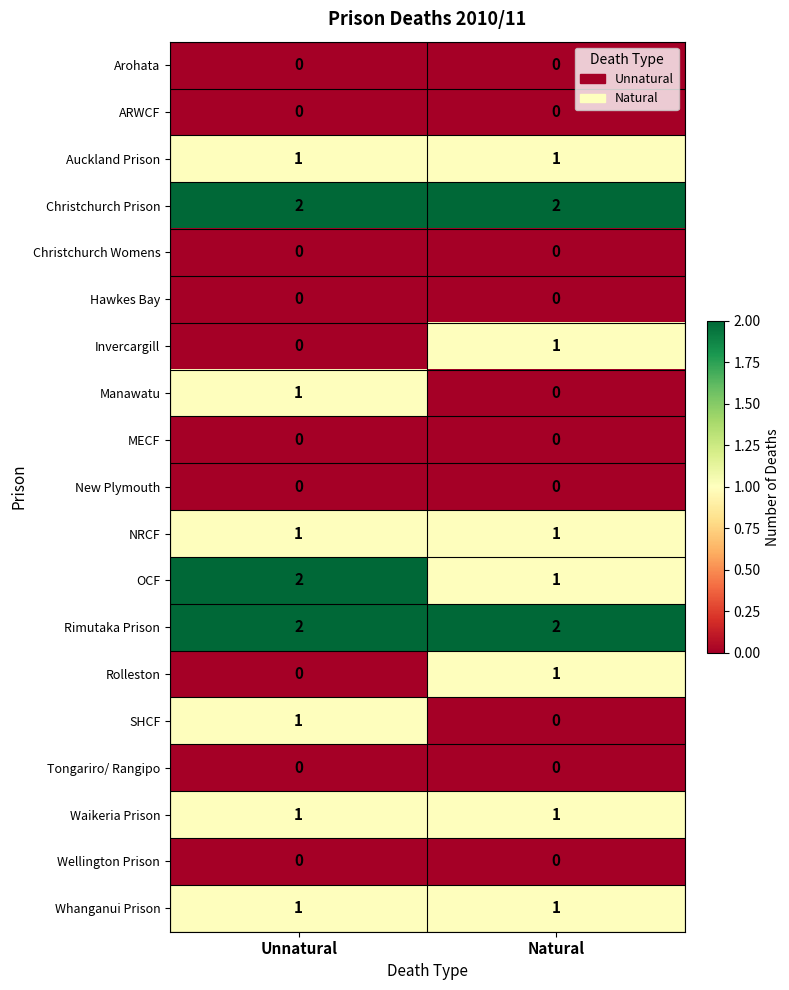

Is it true that Waikeria Prison equals 1 at Unnatural?

True